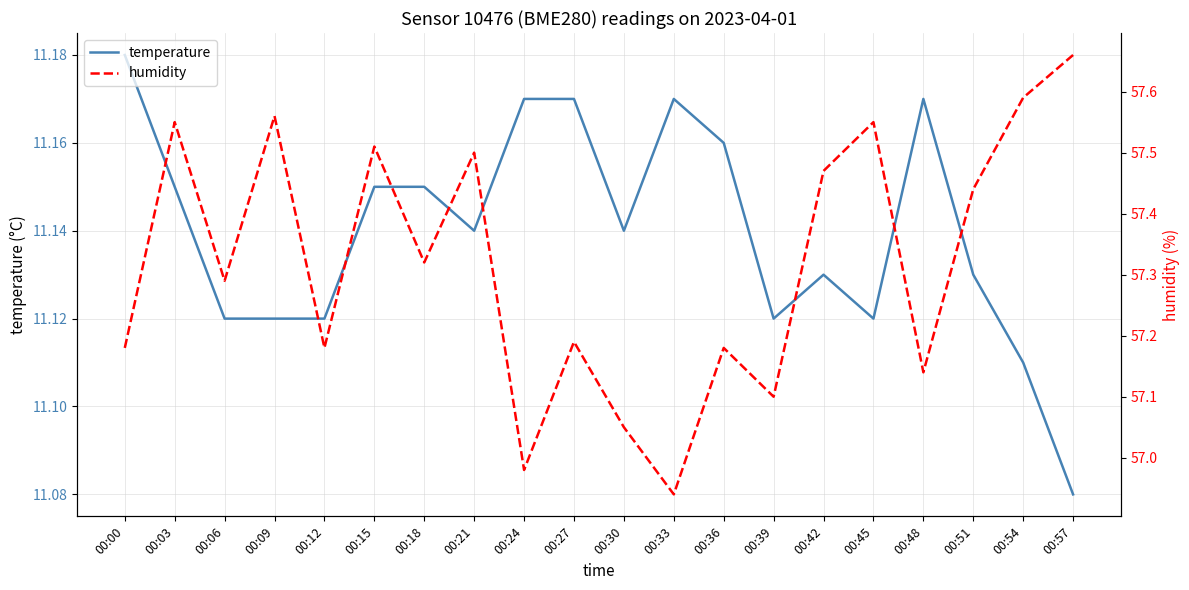

Where is the first local maximum for temperature?

00:33